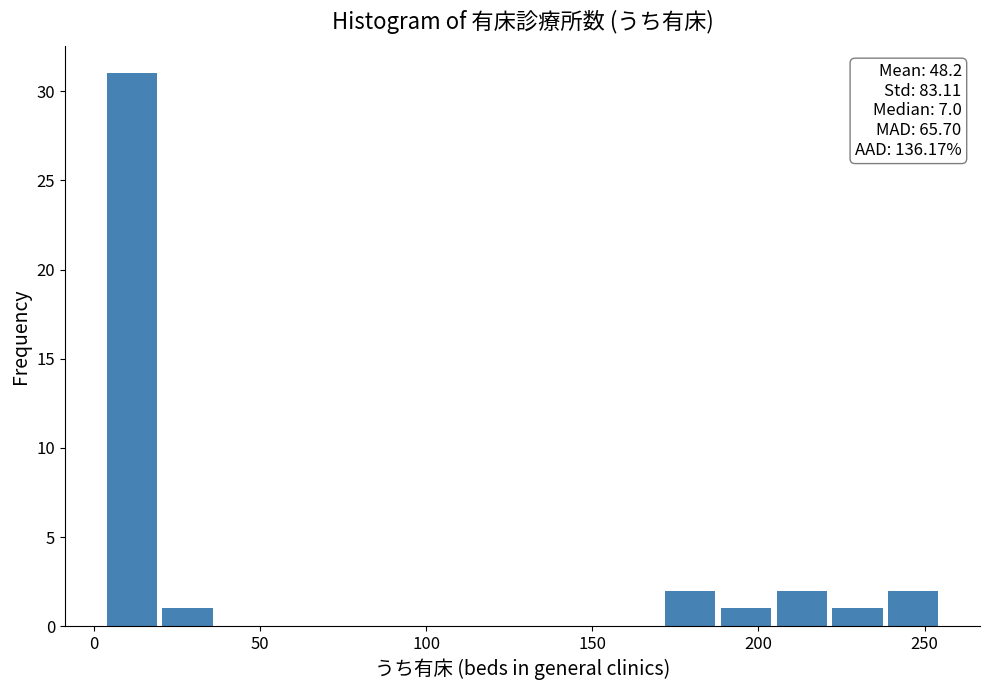

Read against the x-axis, roughly where is the centre of the tallest bar?

10